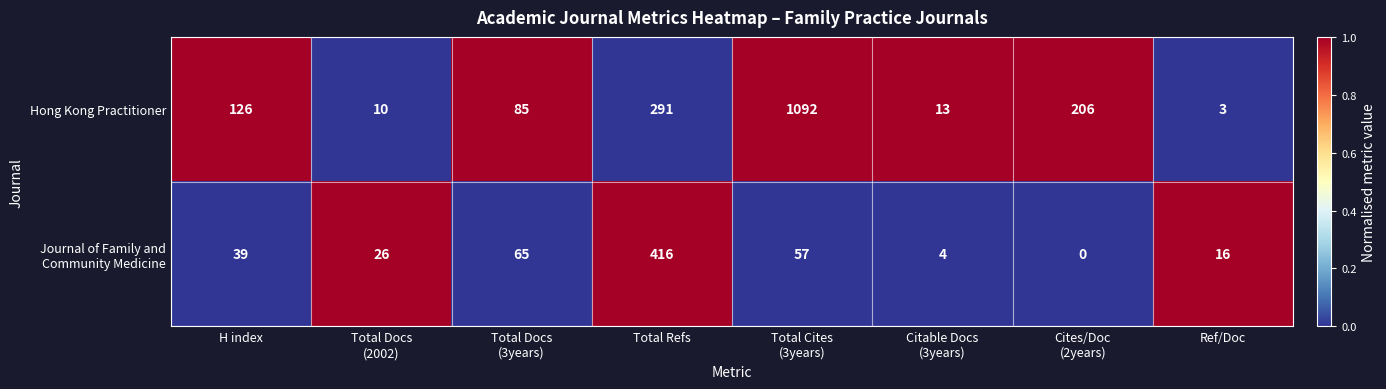

The value of Hong Kong Practitioner at Total Refs is 143. True or false?

False